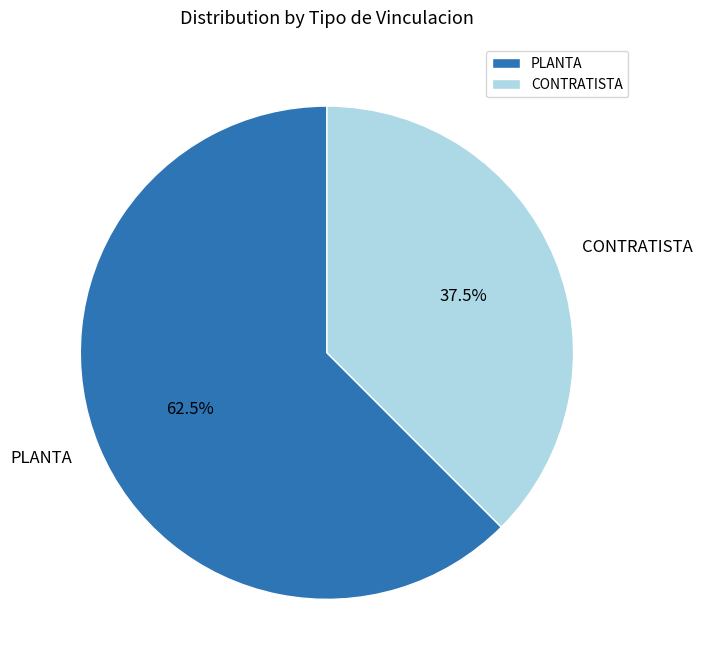

Rank the categories by value from lowest to highest.

CONTRATISTA, PLANTA